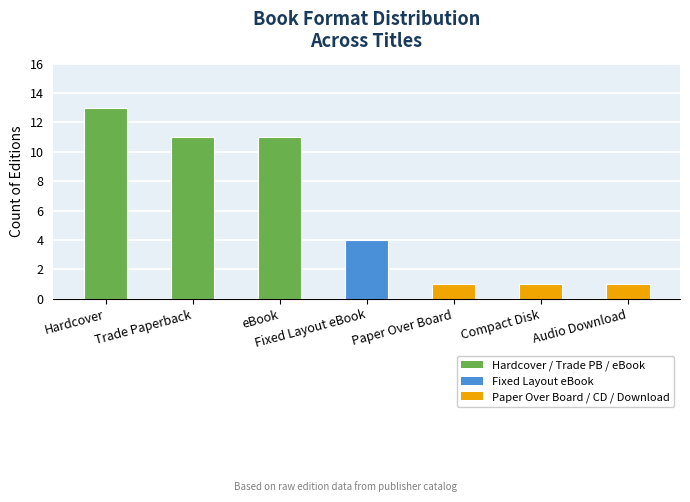

Reading left to right, what are all the values shown in this chart?

13	11	11	4	1	1	1